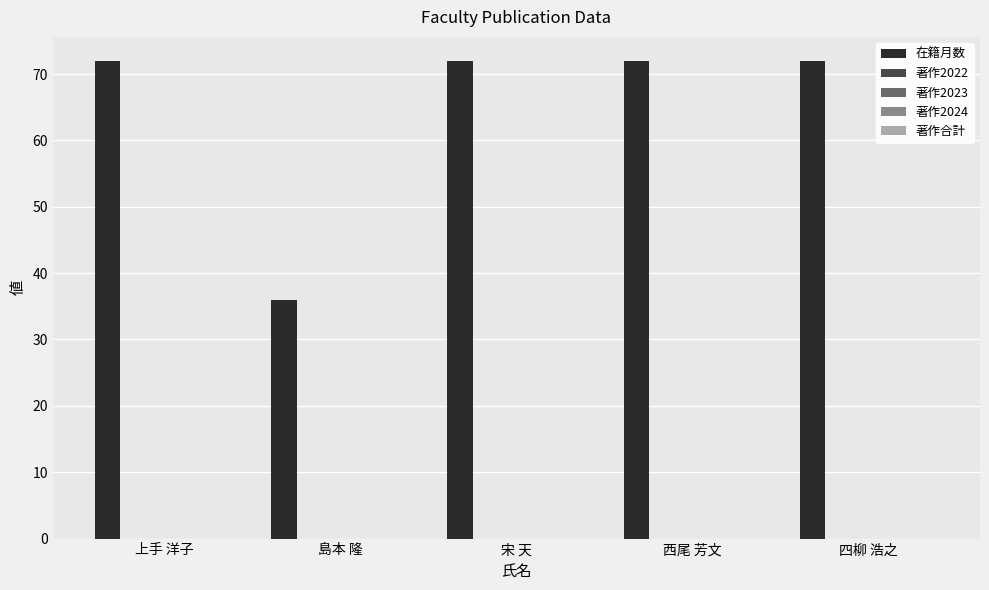

What is the greatest value displayed?

72